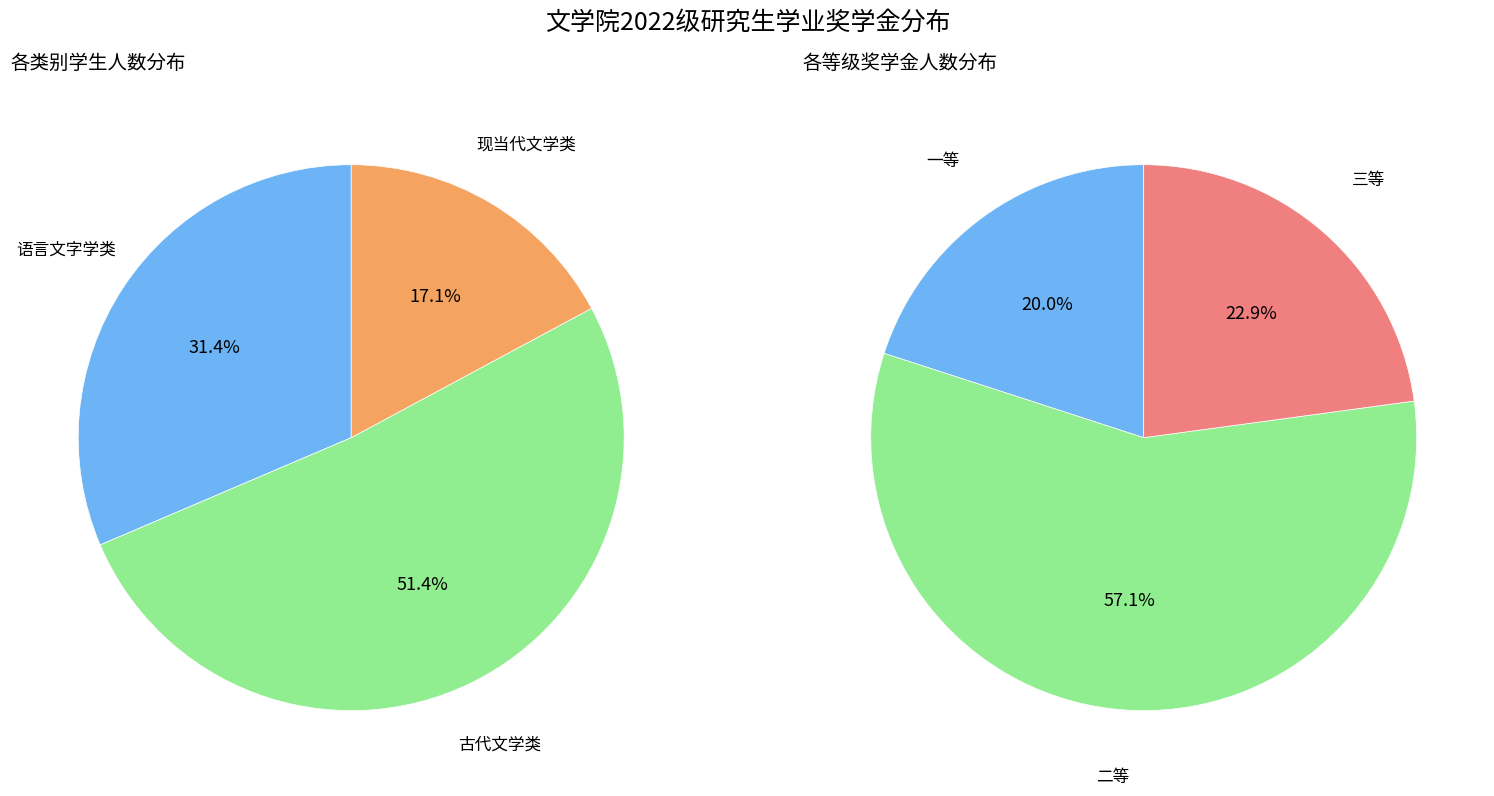

To the nearest percent, what percentage of the pie is 古代文学类?

51%